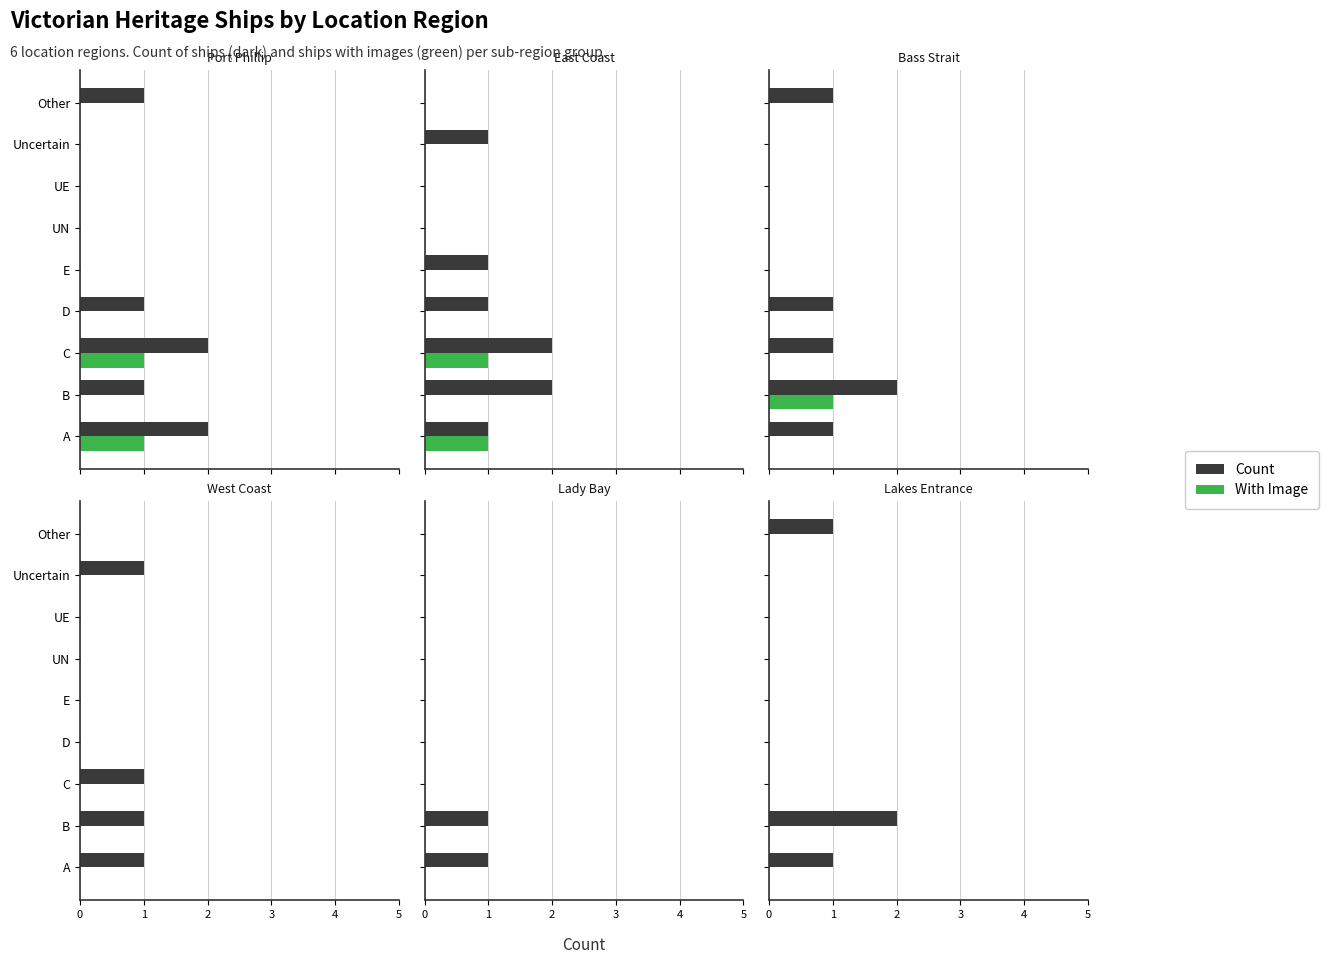

Is it true that Count equals 0.0 at E?

True